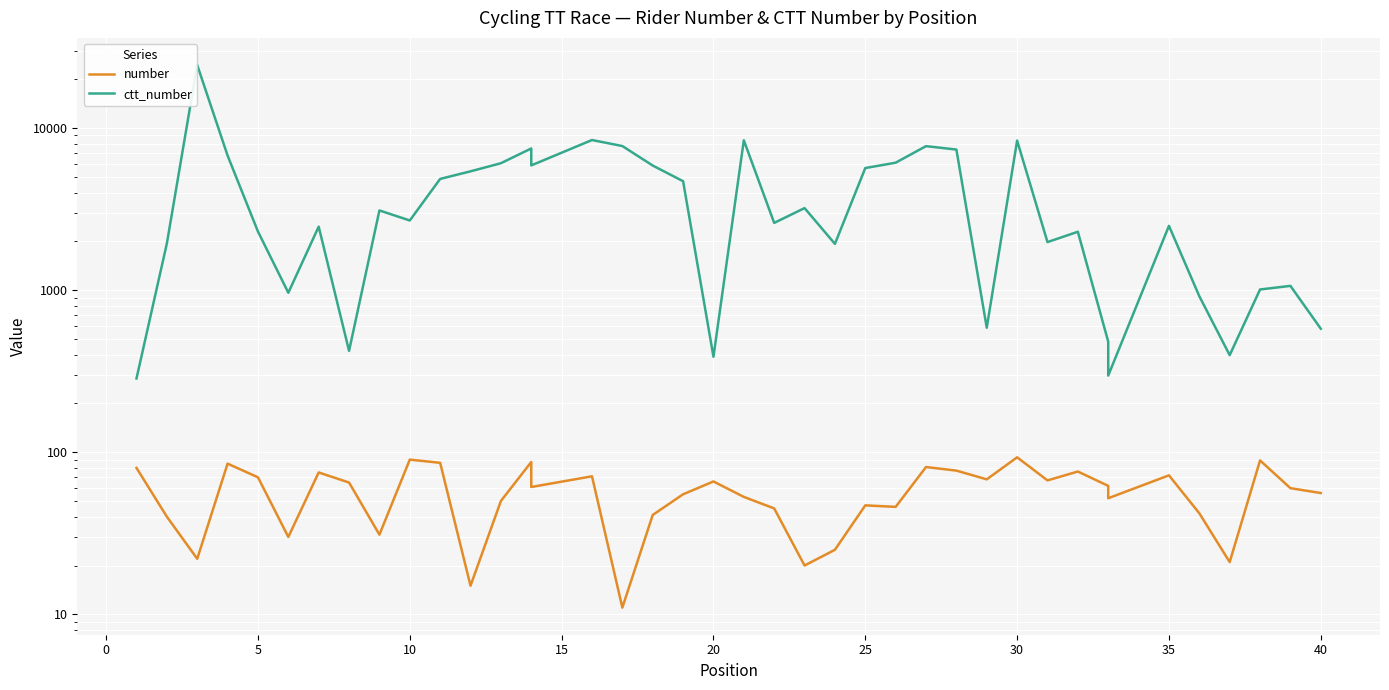

Count the number of categories in the chart.

40